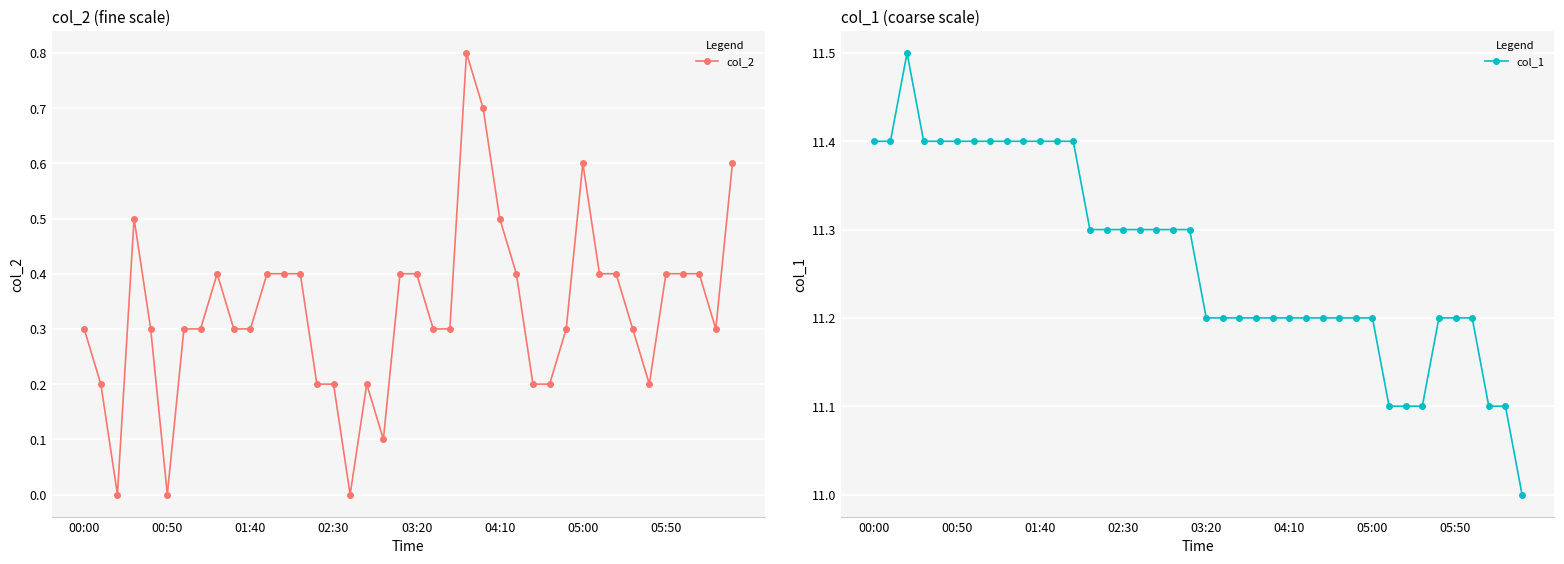

Between 16 and 33, which series saw the biggest shift?

col_2